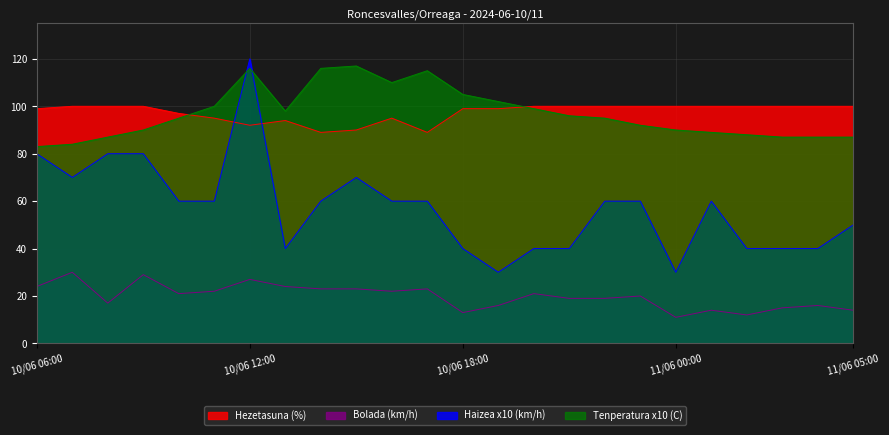

What is the approximate value of Bolada (km/h) at 10/06 07:00, to the nearest 10?

30